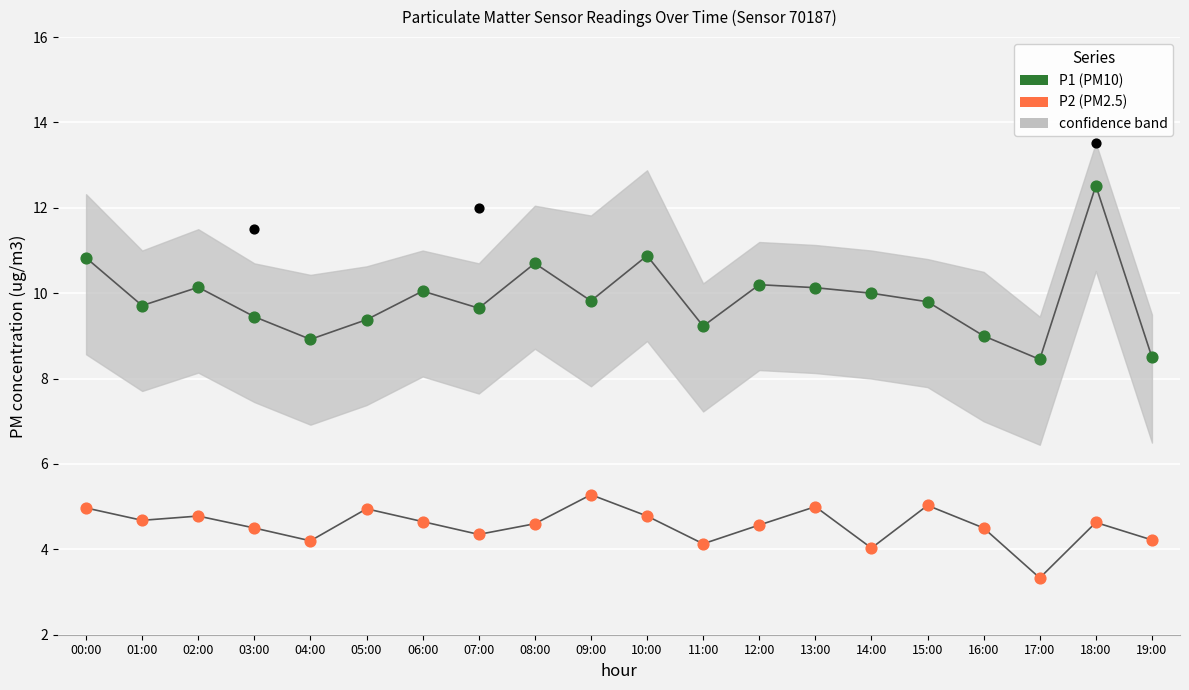

At which category is the sum across all series the highest?

18:00